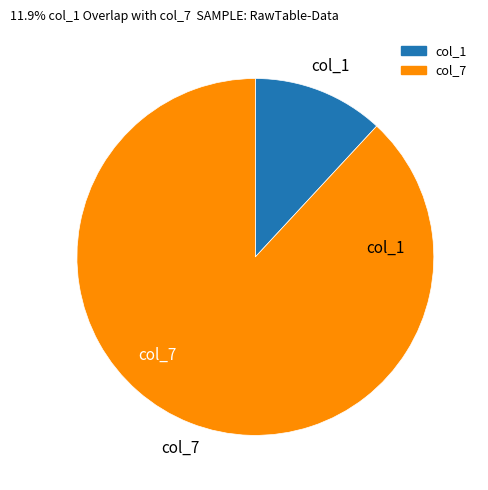

Is there any slice that represents more than half of the pie?

Yes